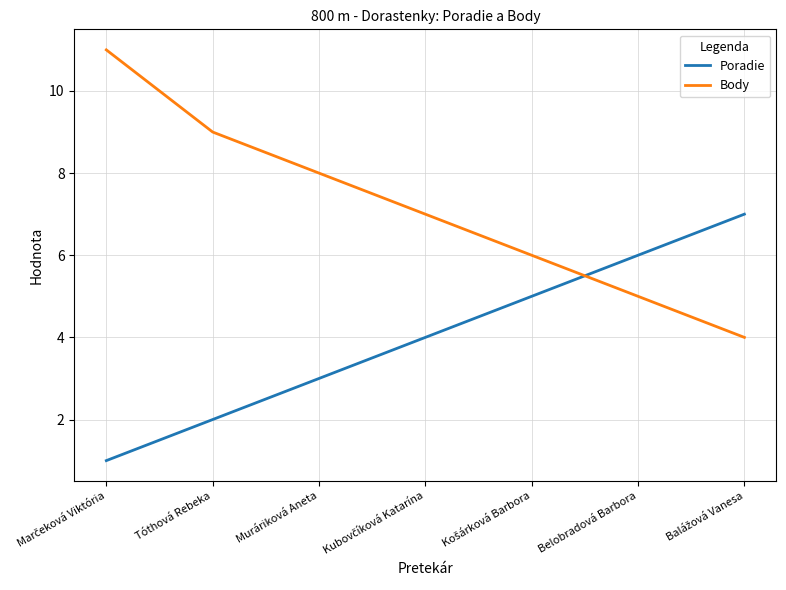

True or false: Body has a value of 1 at Belobradová Barbora.

False